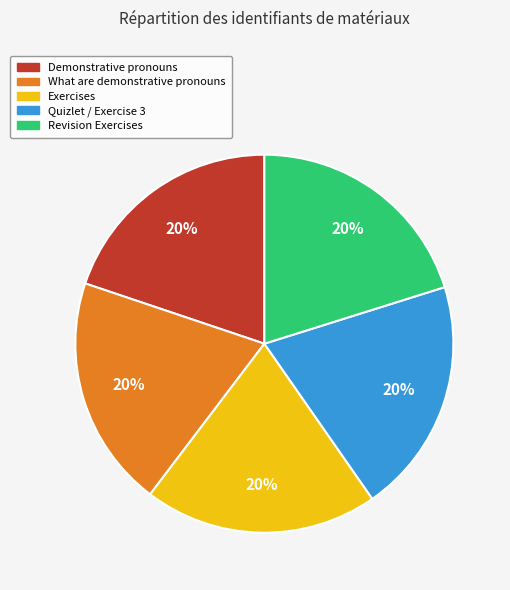

To the nearest percent, what percentage of the pie is Demonstrative pronouns?

20%